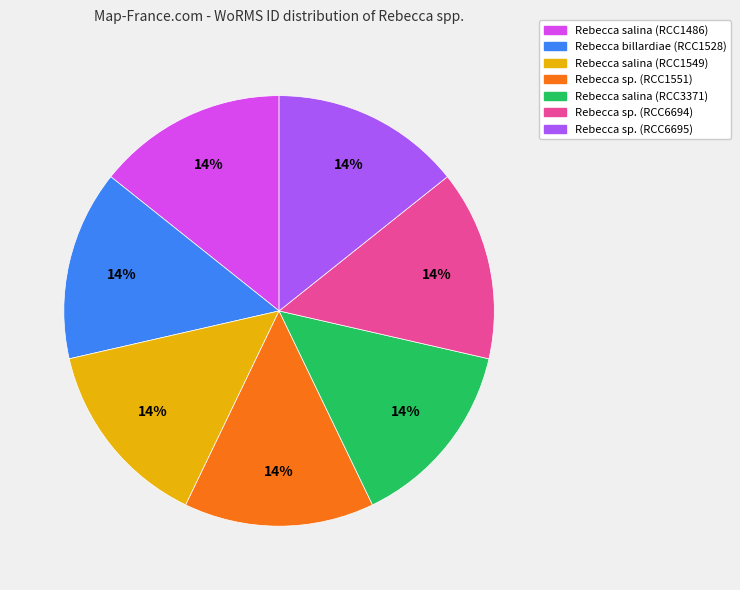

Does Rebecca salina (RCC1549) represent more than half of the total?

No